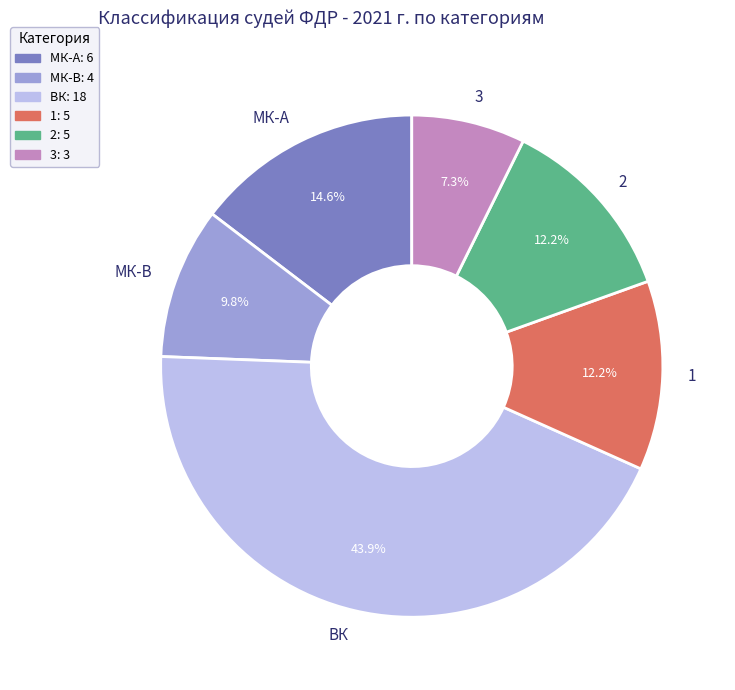

Which category has the biggest portion of the pie?

ВК